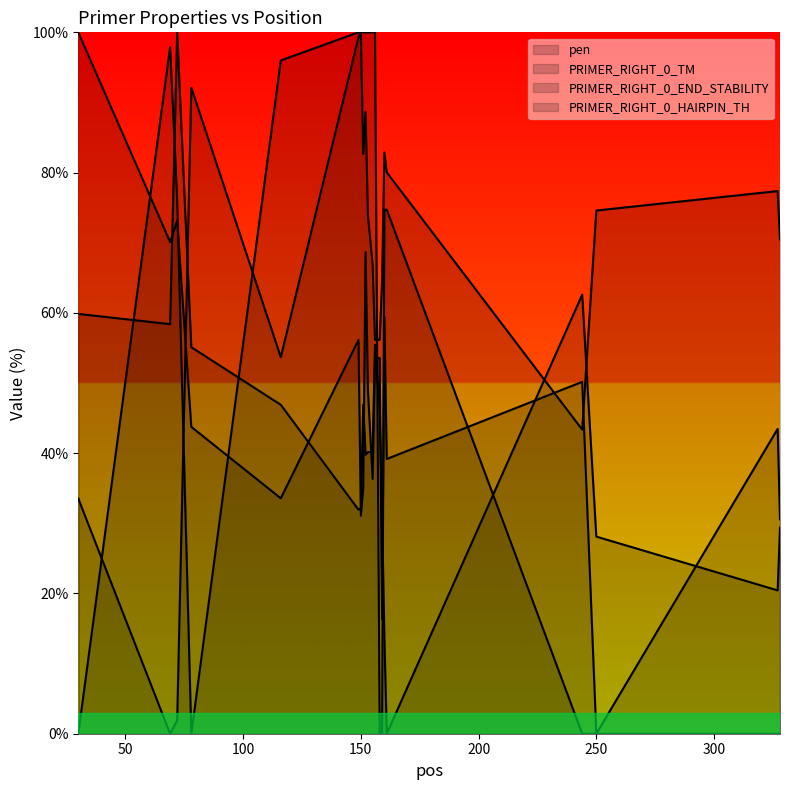

The pen series shows 70.5 at 328. True or false?

True